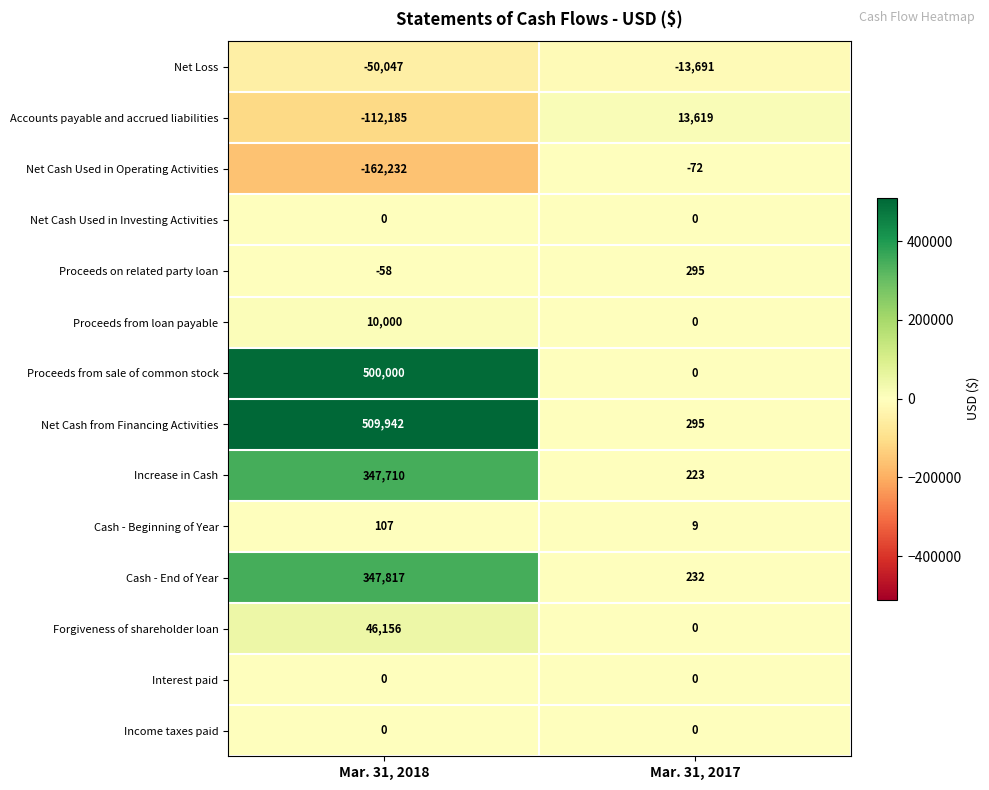

How many series are shown in this chart?

14